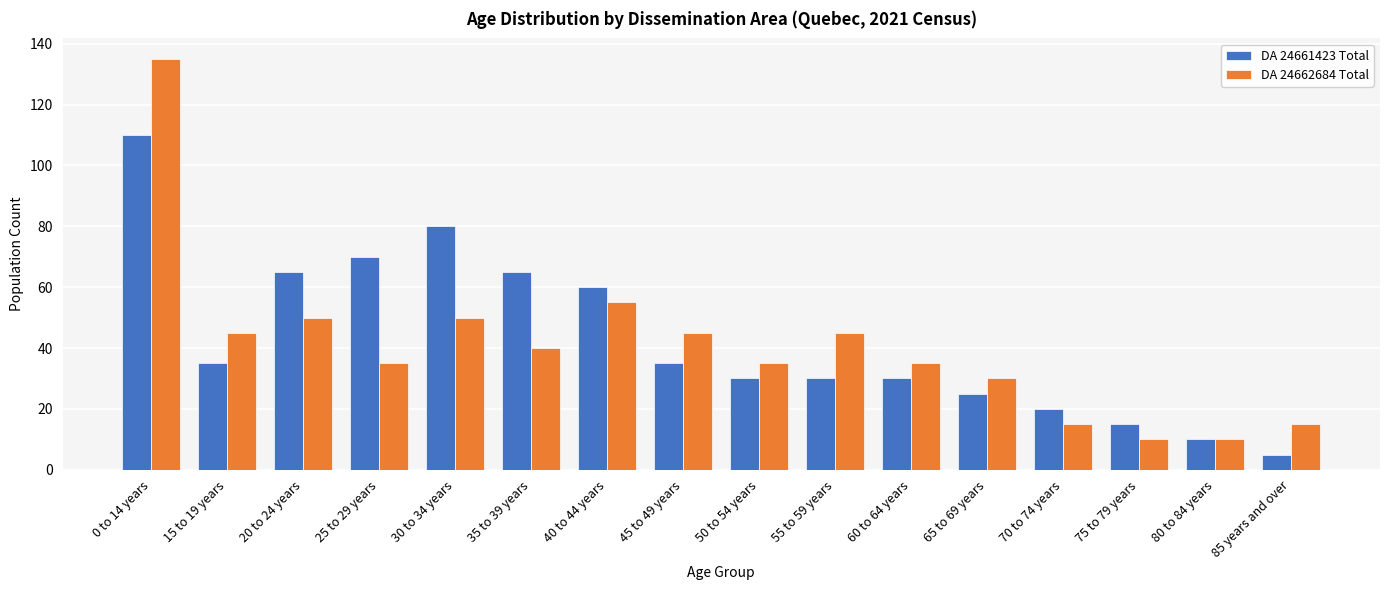

How many distinct data groups are displayed?

2